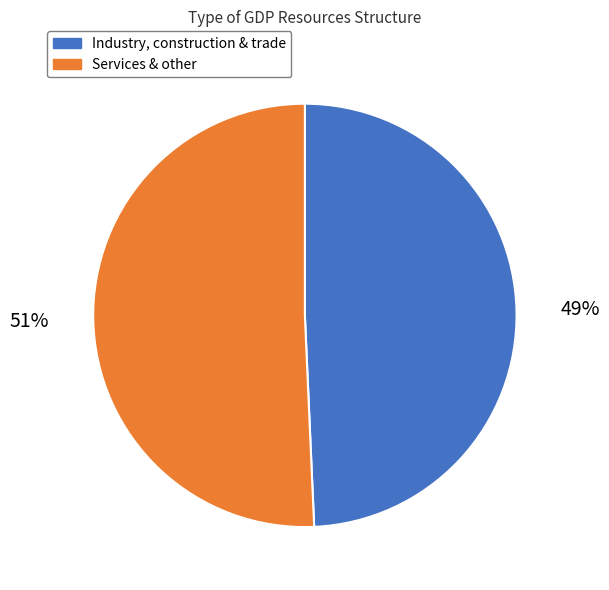

To the nearest percent, what is the average slice percentage?

50%